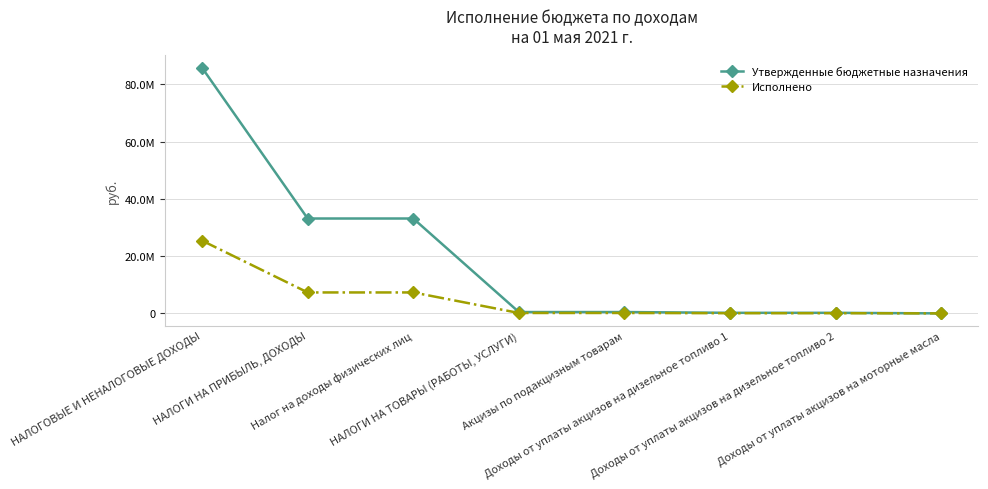

At which category is the sum across all series the highest?

НАЛОГОВЫЕ И НЕНАЛОГОВЫЕ ДОХОДЫ